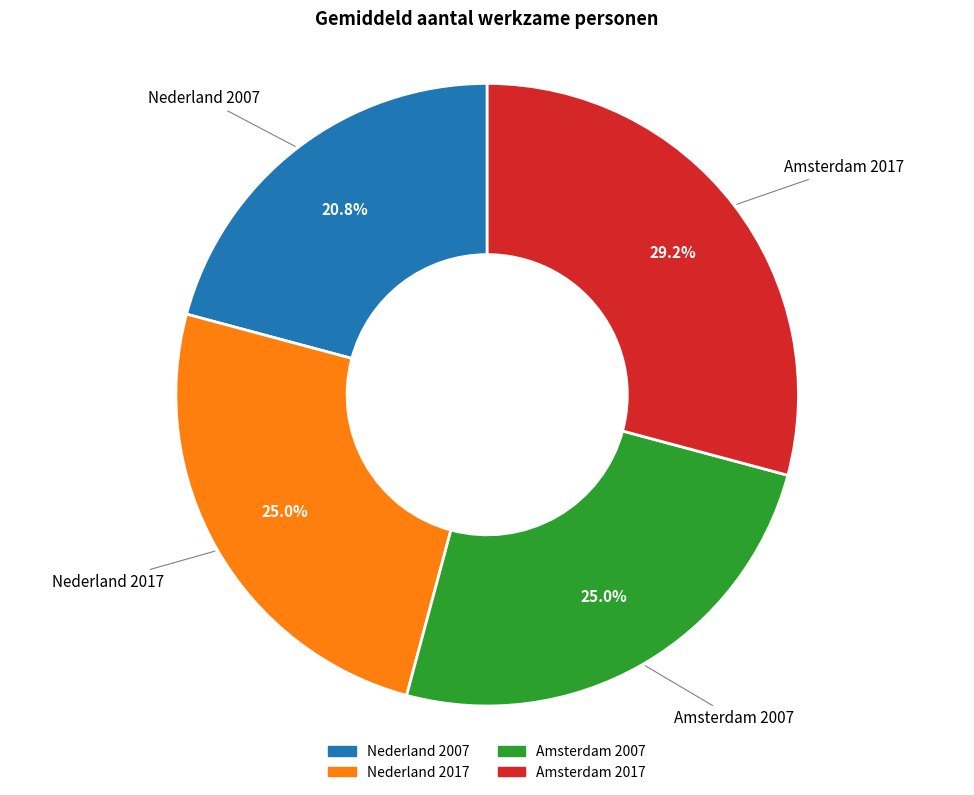

True or false: Nederland 2007 accounts for 21% of the total.

True